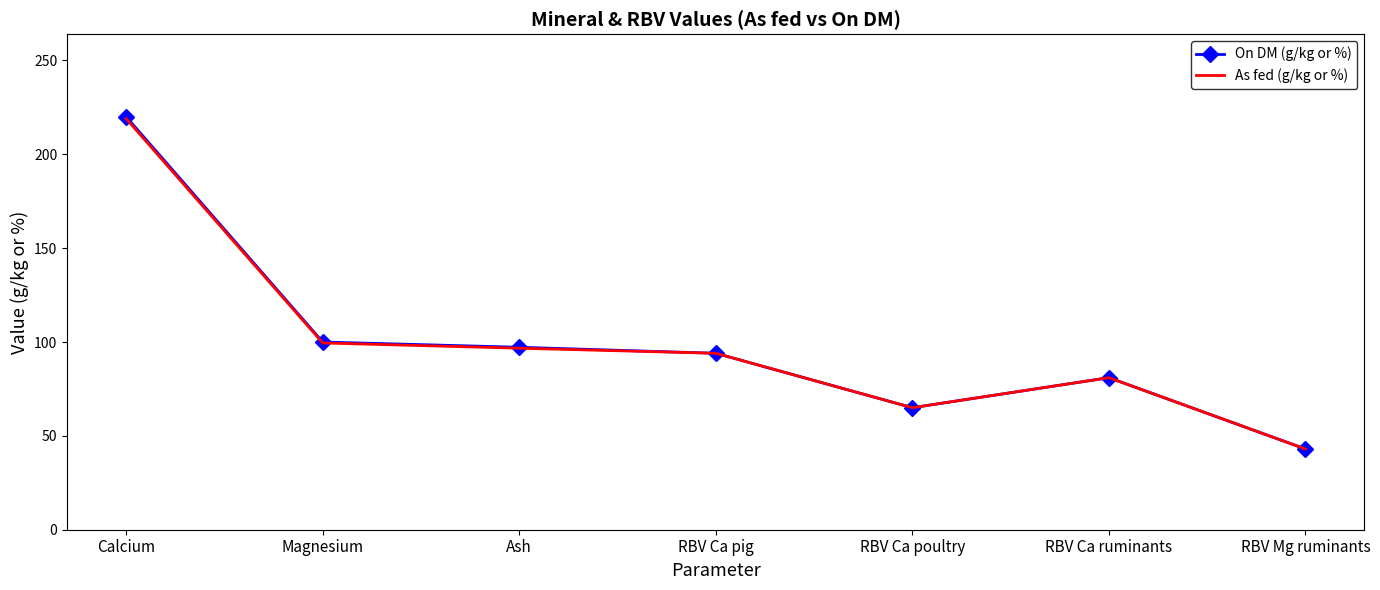

Which series changed the most between Ash and RBV Ca poultry?

On DM (g/kg or %)